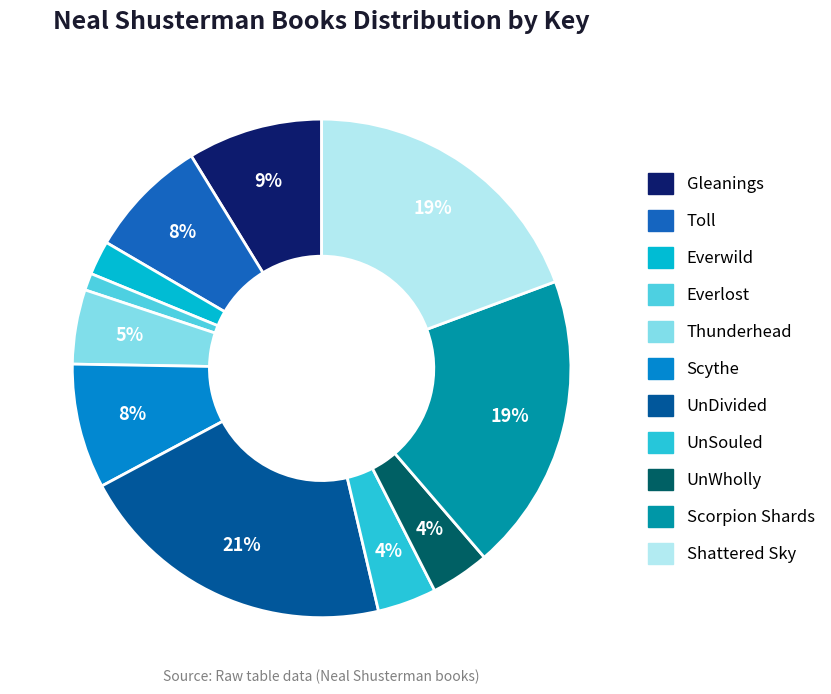

To the nearest percent, what is the average slice percentage?

9%